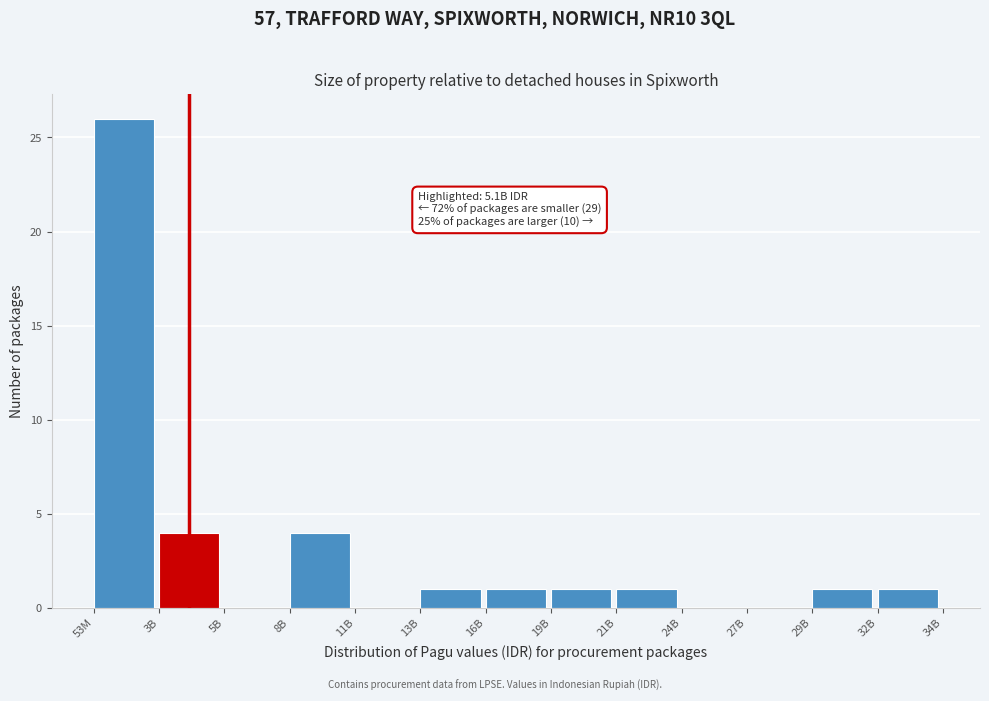

Reading right to left, extract all data points from this chart.

32B=1	29B=1	27B=0	24B=0	21B=1	19B=1	16B=1	13B=1	11B=0	8B=4	5B=0	3B=4	53M=26